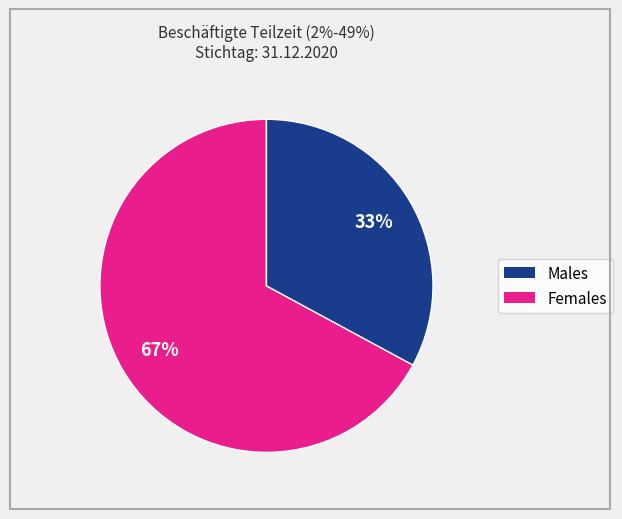

To the nearest percent, what is the average slice percentage?

50%